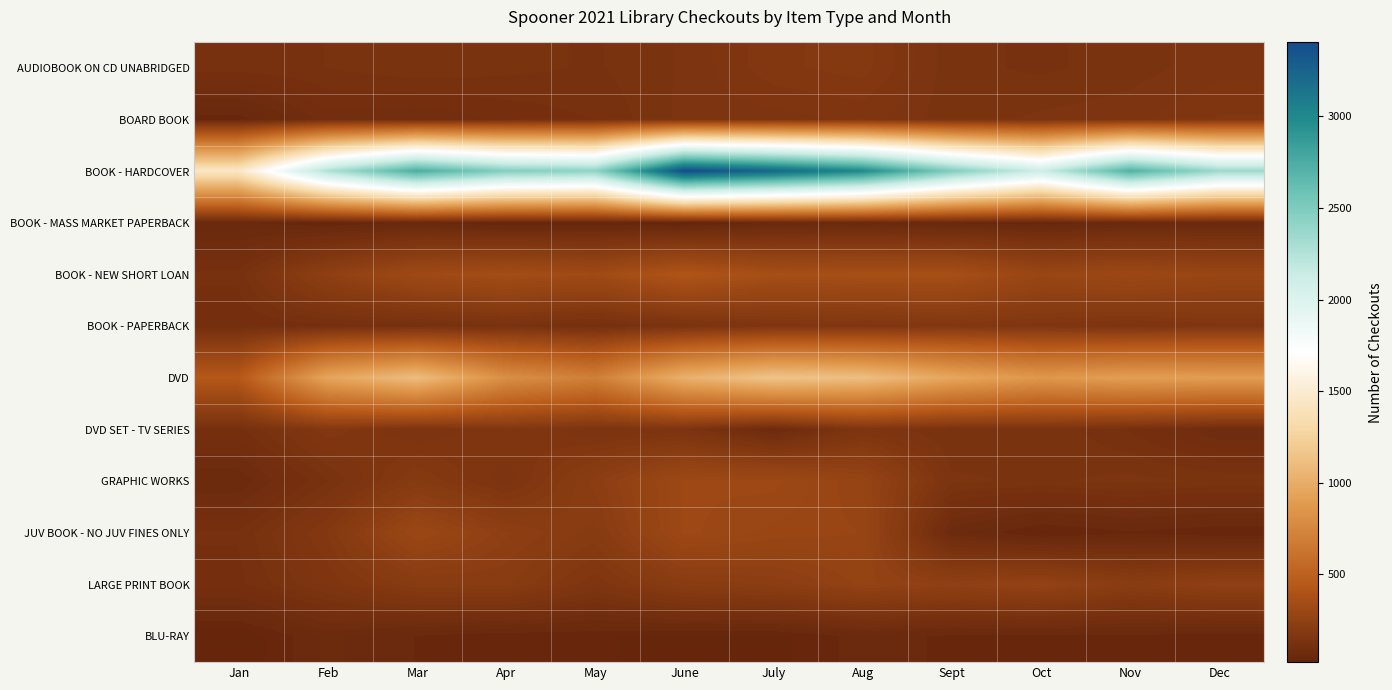

Which series has the largest range (max minus min)?

BOOK - HARDCOVER